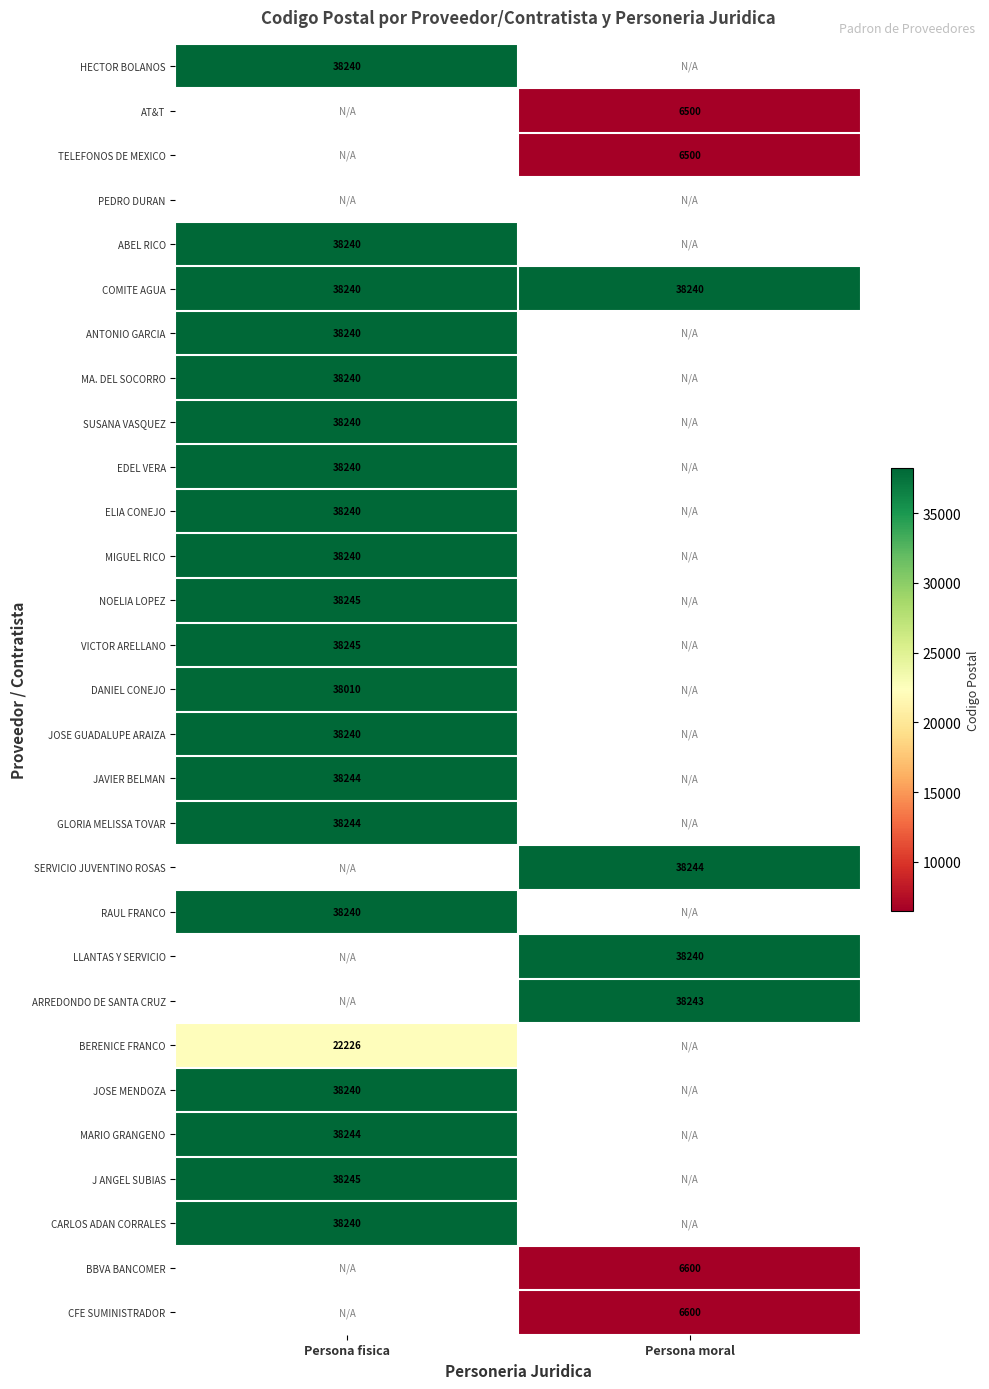

Is it true that EDEL VERA equals 57985 at Persona fisica?

False